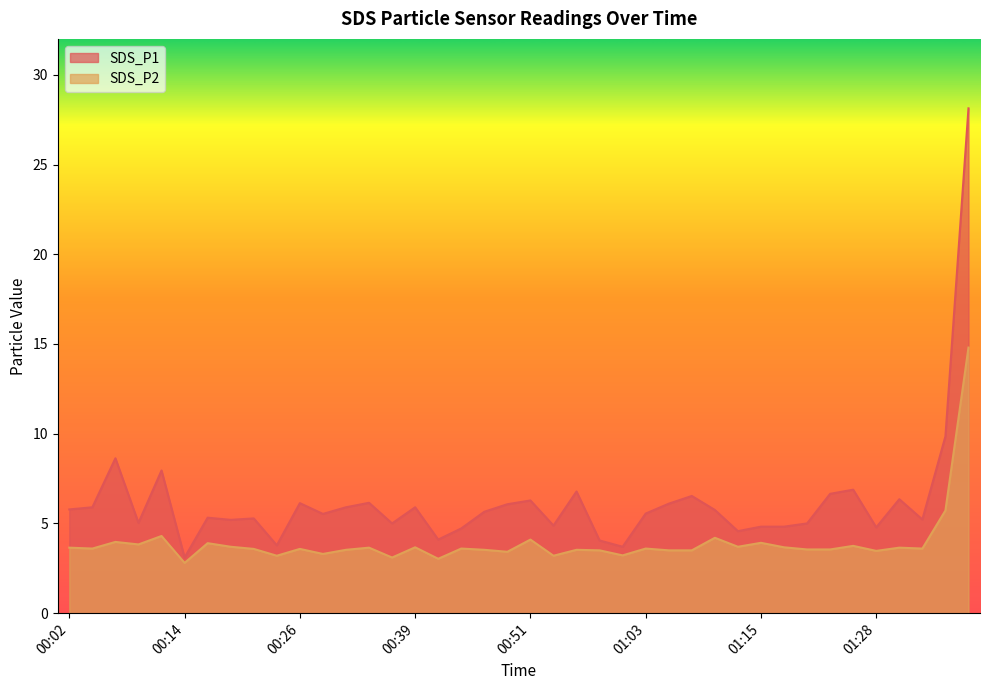

Reading left to right, extract all data points from this chart.

SDS_P1: 00:02=5.8	00:04=5.9	00:07=8.6	00:09=5.0	00:12=8.0	00:14=3.1	00:17=5.3	00:19=5.2	00:21=5.3	00:24=3.8	00:26=6.1	00:29=5.5	00:31=5.9	00:34=6.2	00:36=5.0	00:39=5.9	00:41=4.1	00:43=4.7	00:46=5.7	00:48=6.1	00:51=6.3	00:53=4.9	00:56=6.8	00:58=4.0	01:01=3.7	01:03=5.5	01:06=6.1	01:08=6.5	01:10=5.8	01:13=4.6	01:15=4.8	01:18=4.8	01:20=5.0	01:23=6.7	01:25=6.9	01:28=4.8	01:30=6.3	01:33=5.2	01:35=9.8	01:38=28.1
SDS_P2: 00:02=3.6	00:04=3.6	00:07=4.0	00:09=3.8	00:12=4.3	00:14=2.8	00:17=3.9	00:19=3.7	00:21=3.6	00:24=3.2	00:26=3.6	00:29=3.3	00:31=3.5	00:34=3.6	00:36=3.1	00:39=3.7	00:41=3.0	00:43=3.6	00:46=3.5	00:48=3.4	00:51=4.1	00:53=3.2	00:56=3.5	00:58=3.5	01:01=3.2	01:03=3.6	01:06=3.5	01:08=3.5	01:10=4.2	01:13=3.7	01:15=3.9	01:18=3.7	01:20=3.5	01:23=3.5	01:25=3.8	01:28=3.5	01:30=3.6	01:33=3.6	01:35=5.7	01:38=14.8